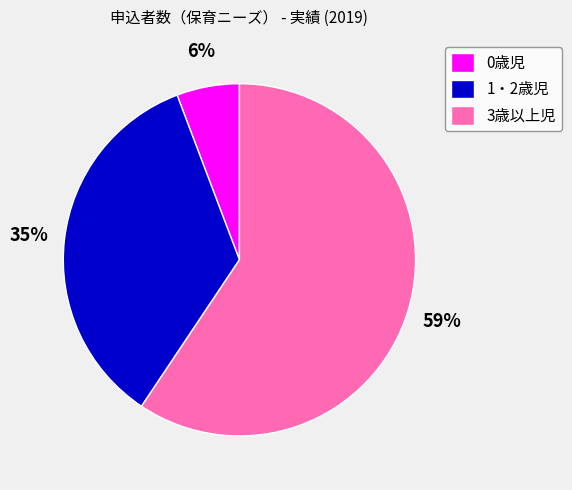

Which category has the biggest portion of the pie?

3歳以上児